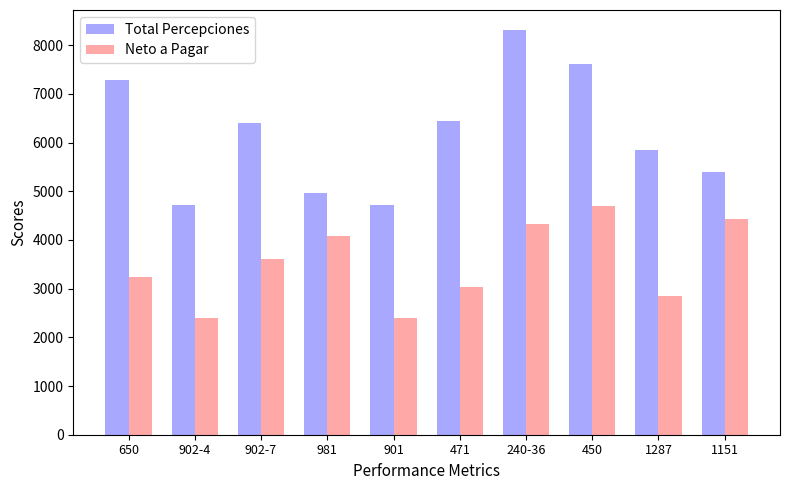

What position from the right is 1151?

1